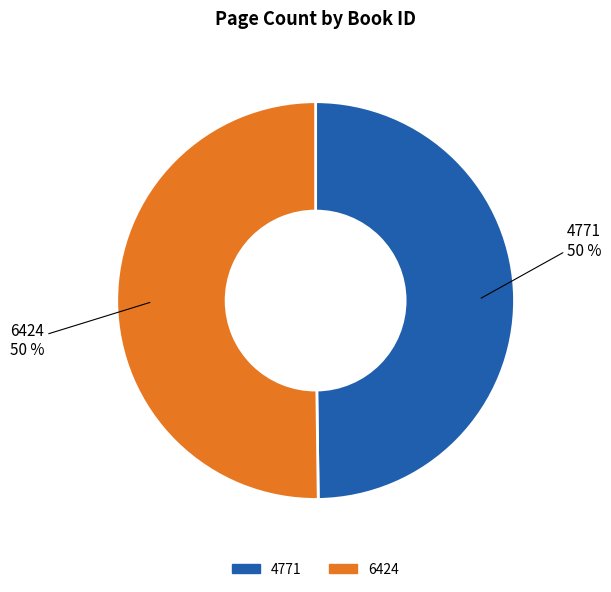

The 4771 slice represents 60% of the pie. True or false?

False